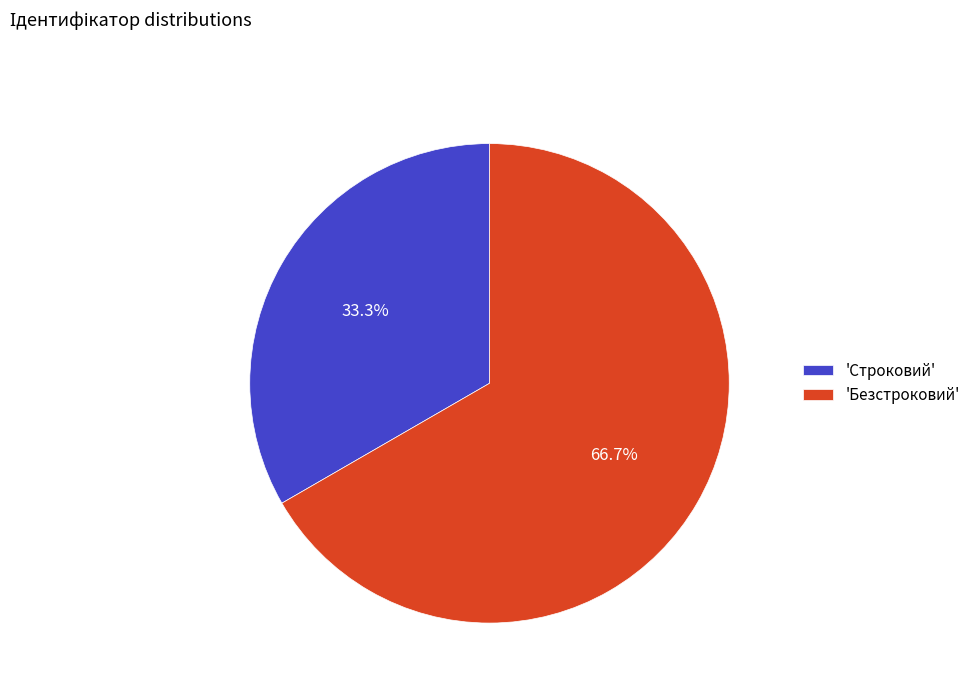

Rank the categories by value from lowest to highest.

'Строковий', 'Безстроковий'